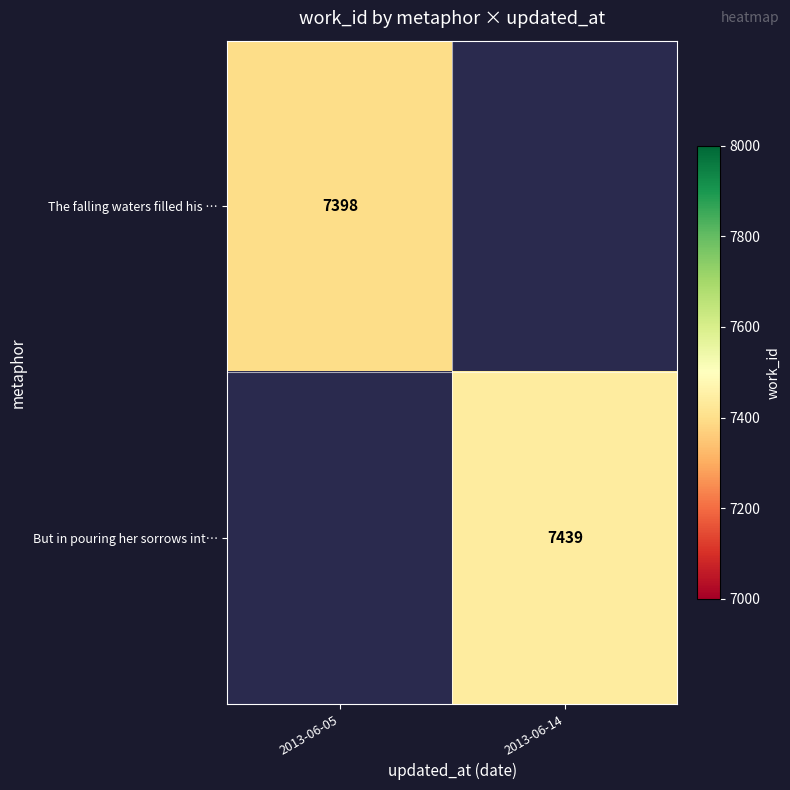

True or false: But in pouring her sorrows int… has a value of 1732 at 2013-06-14.

False